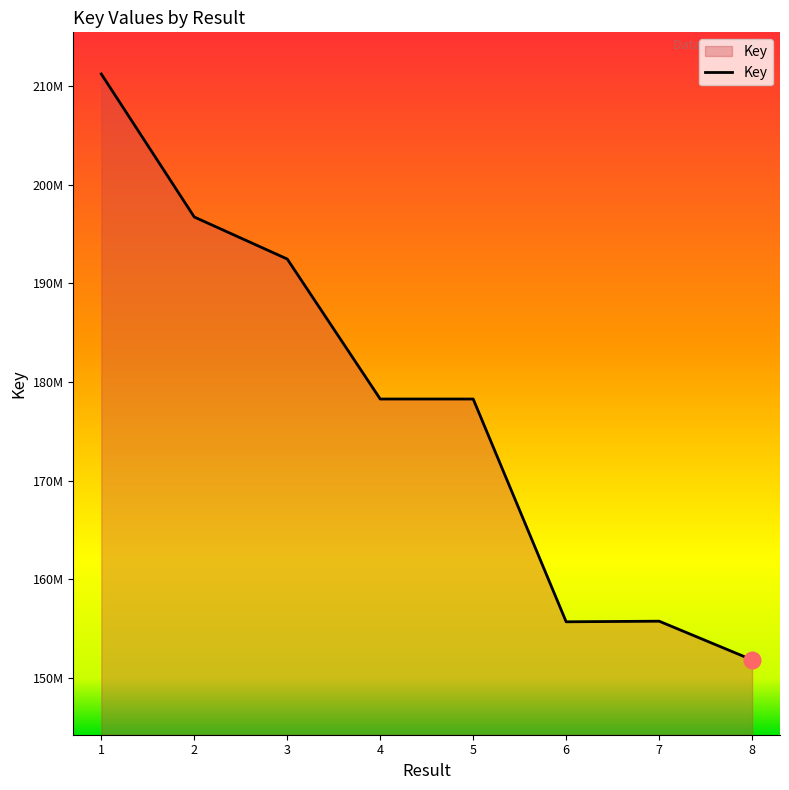

What is the minimum value shown in the chart?

151818102